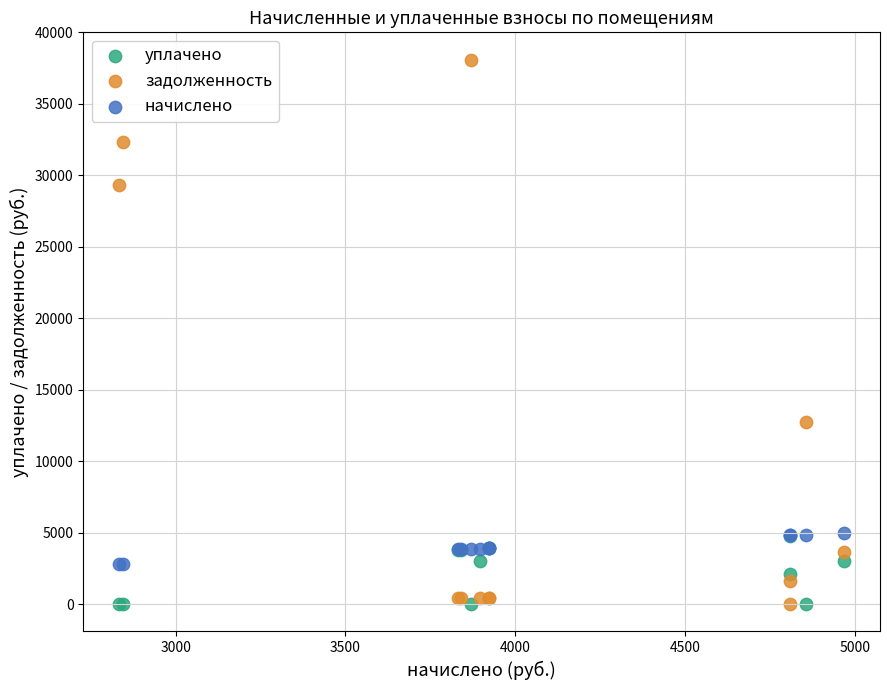

Across all series, what Y value is closest to 19051?

12715.1